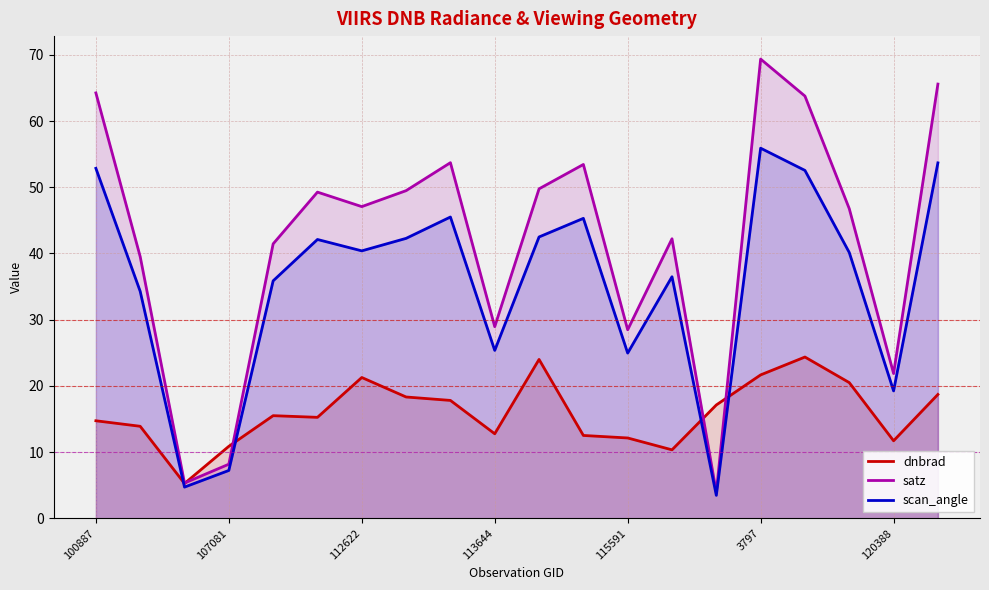

Which series ends up on top after the final intersection of dnbrad and scan_angle?

scan_angle